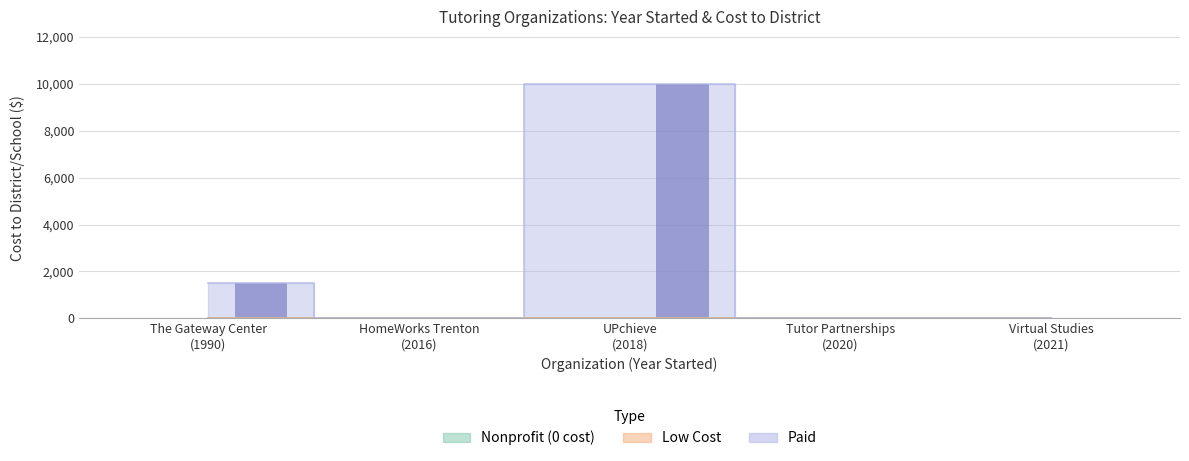

Between The Gateway Center and Tutor Partnerships, which is larger?

The Gateway Center